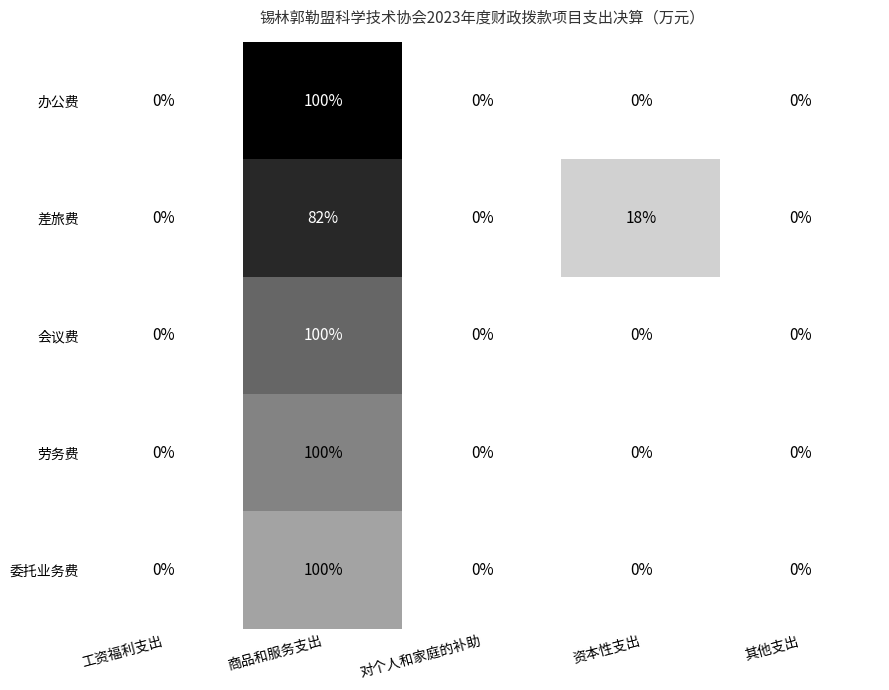

True or false: 办公费 has a value of 55 at 工资福利支出.

False